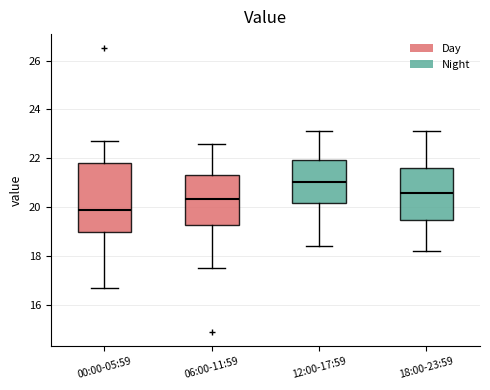

Which box has the highest median line?

12:00-17:59